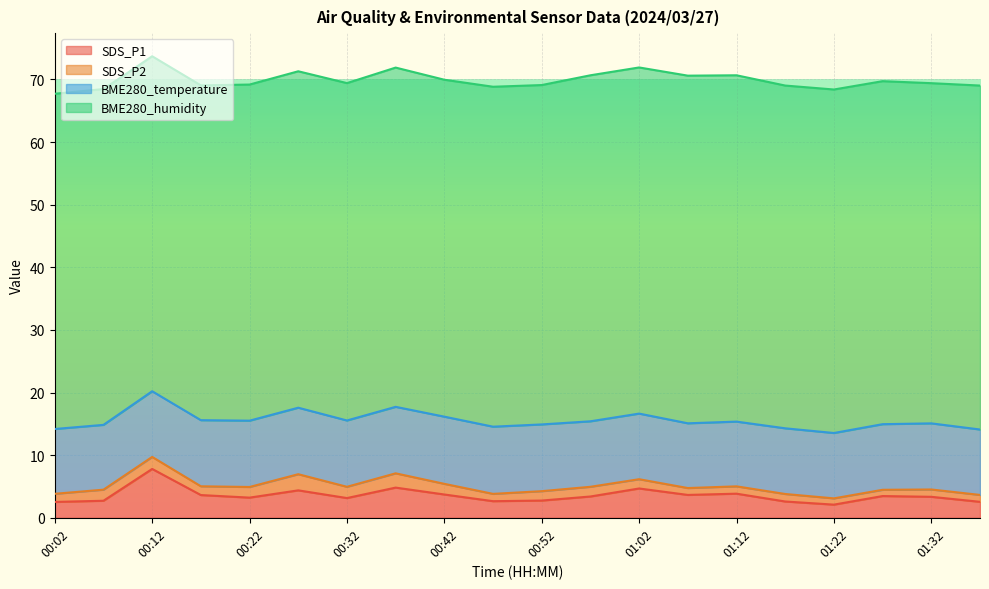

What is the minimum value shown in the chart?

1.0